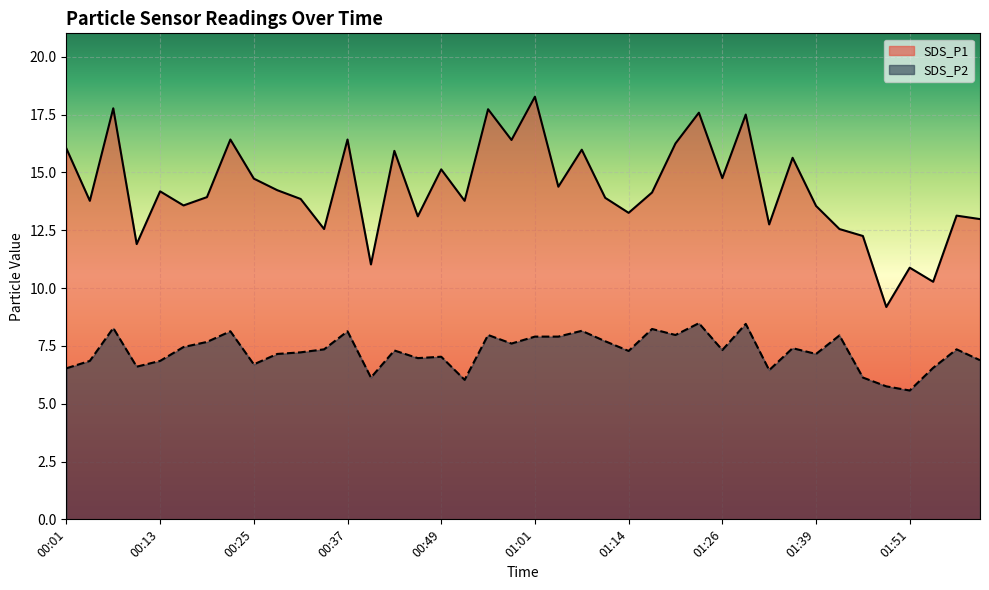

Which has a higher value, 01:01 or 00:46?

01:01